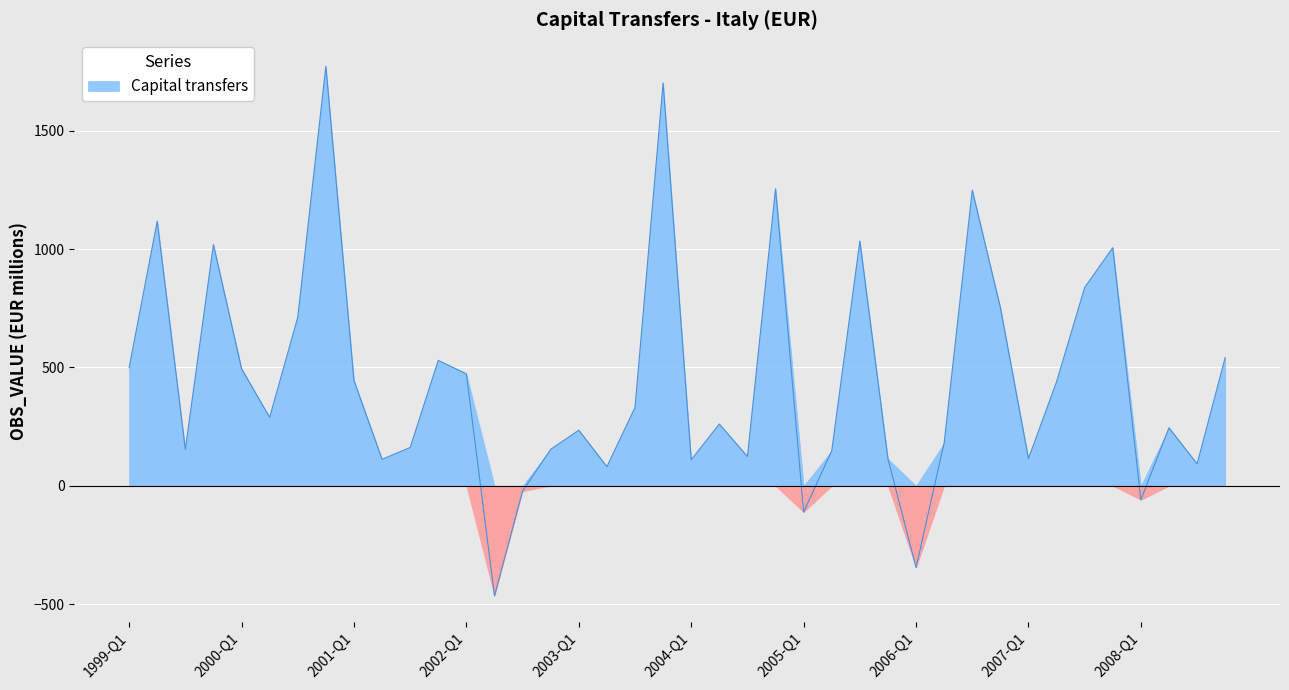

What is the sum of the values at 2000-Q4 and 2006-Q4?

2525